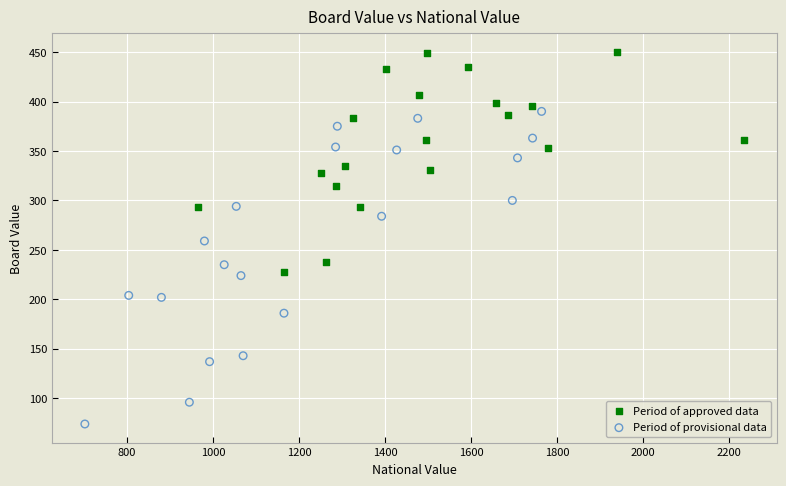

What are all the series names shown in the legend?

Period of approved data, Period of provisional data